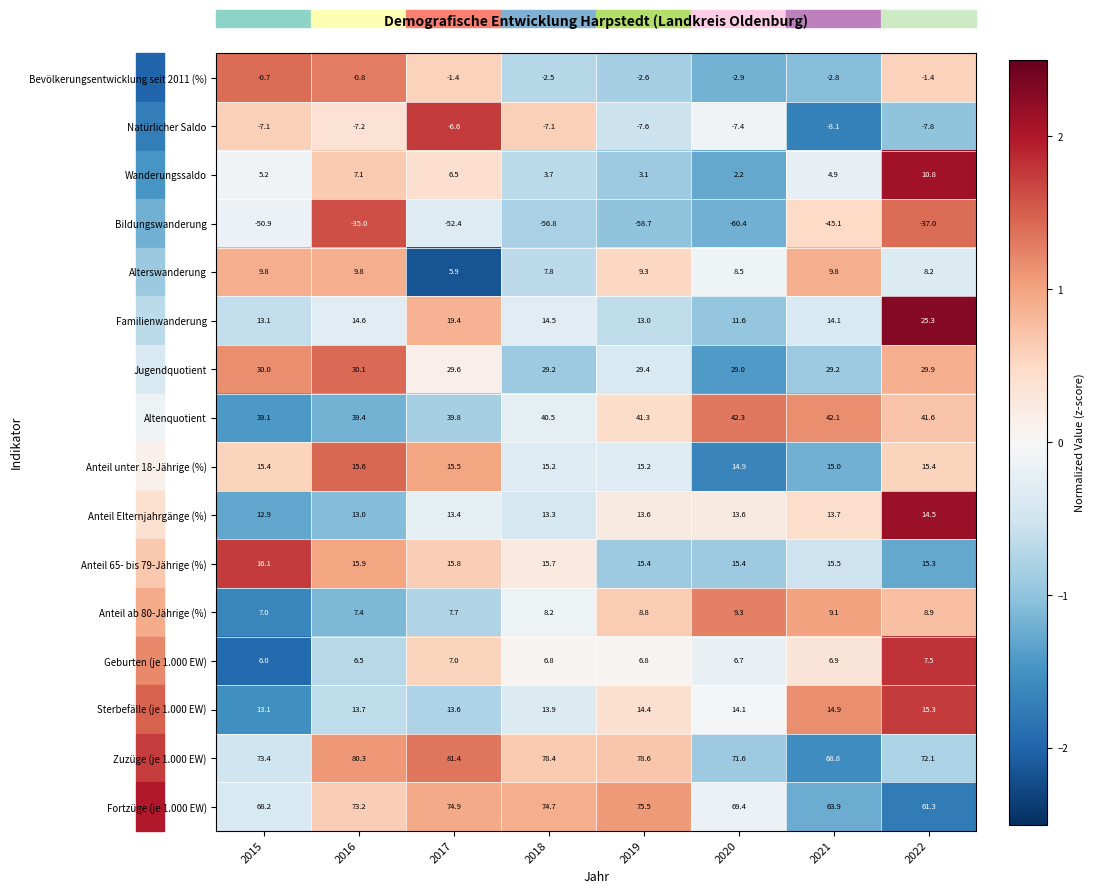

What is the approximate value of Familienwanderung at 2017?

19.4